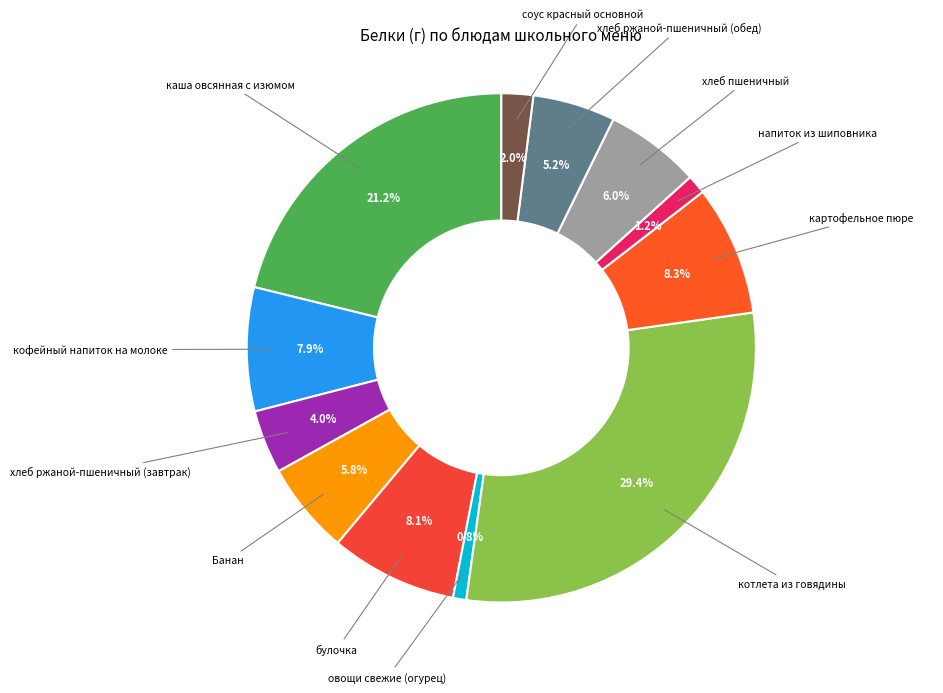

Which category has the biggest portion of the pie?

котлета из говядины